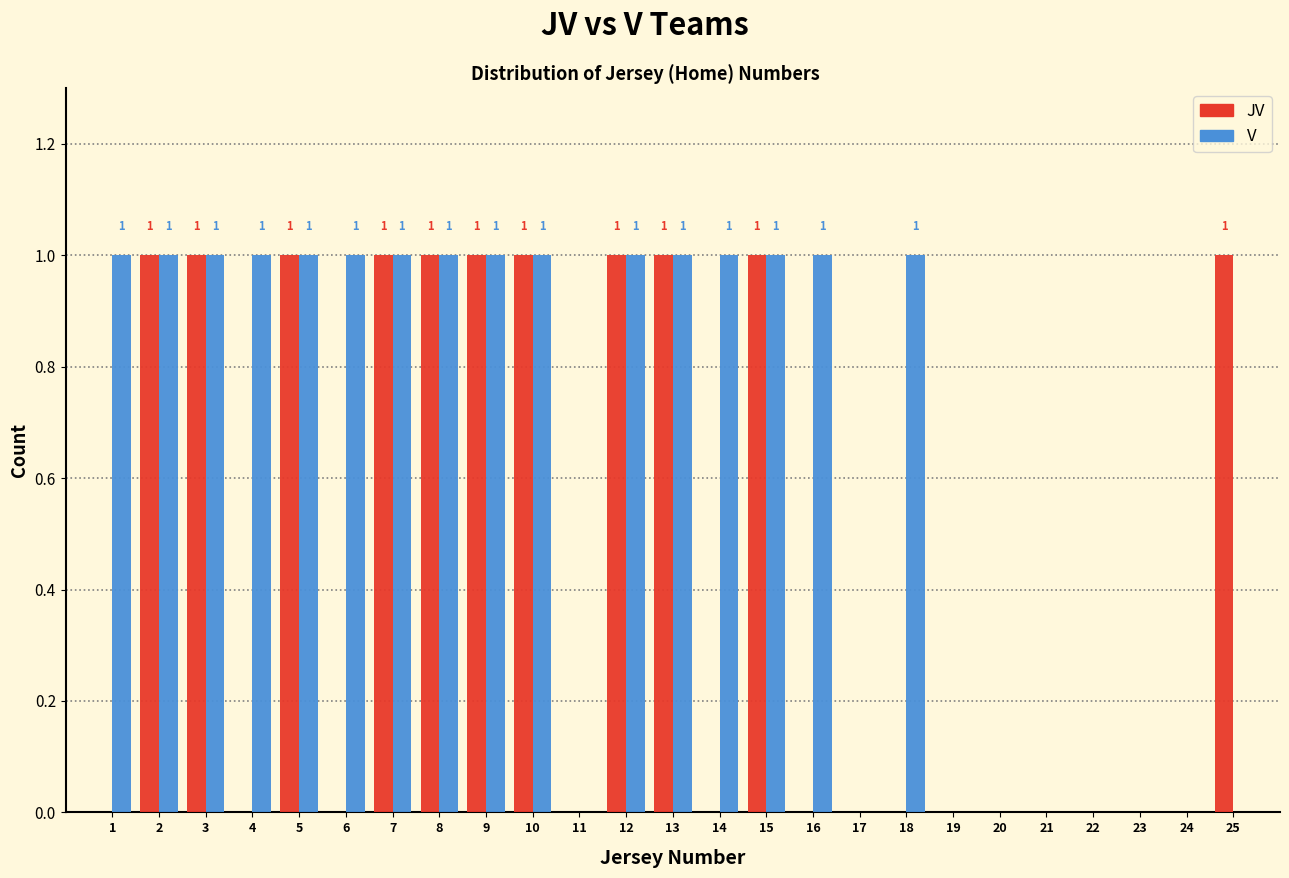

Reading right to left, extract all data points from this chart.

JV: 25=1	24=0	23=0	22=0	21=0	20=0	19=0	18=0	17=0	16=0	15=1	14=0	13=1	12=1	11=0	10=1	9=1	8=1	7=1	6=0	5=1	4=0	3=1	2=1	1=0
V: 25=0	24=0	23=0	22=0	21=0	20=0	19=0	18=1	17=0	16=1	15=1	14=1	13=1	12=1	11=0	10=1	9=1	8=1	7=1	6=1	5=1	4=1	3=1	2=1	1=1